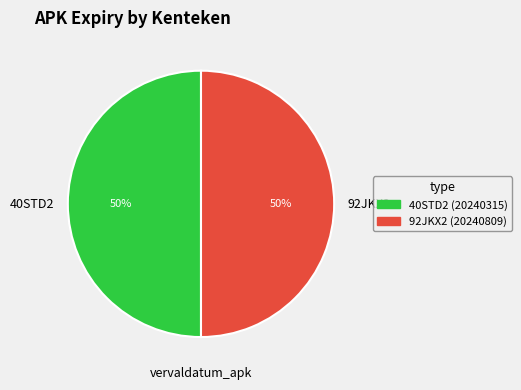

What is the ratio of the value at 40STD2 to the value at 92JKX2?

1.0